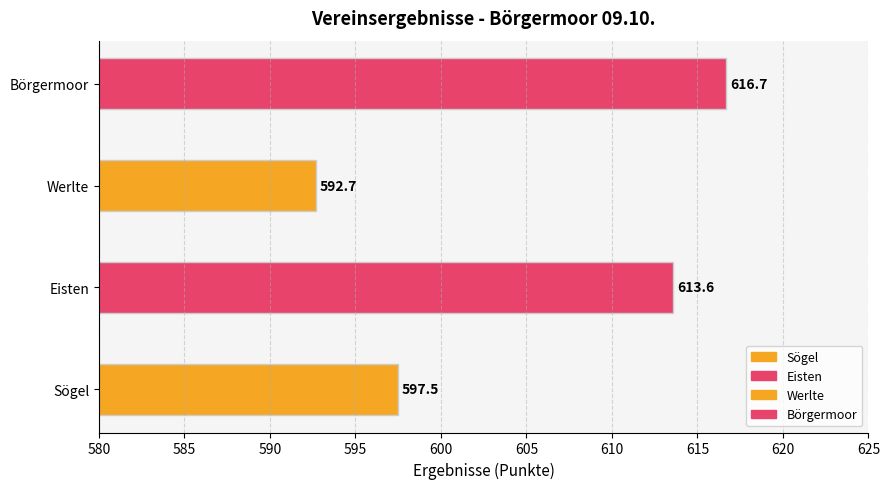

Are the bars horizontal?

Yes